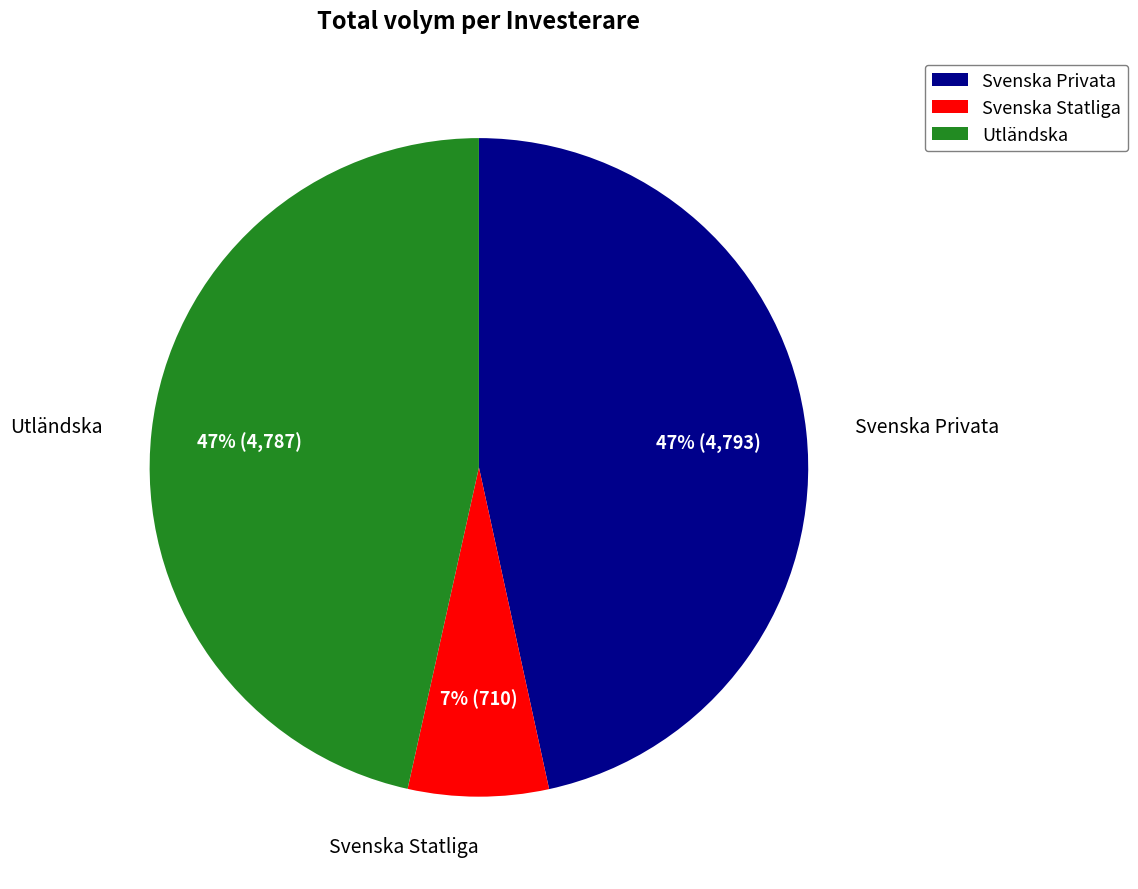

Which has a higher value, Svenska Statliga or Utländska?

Utländska